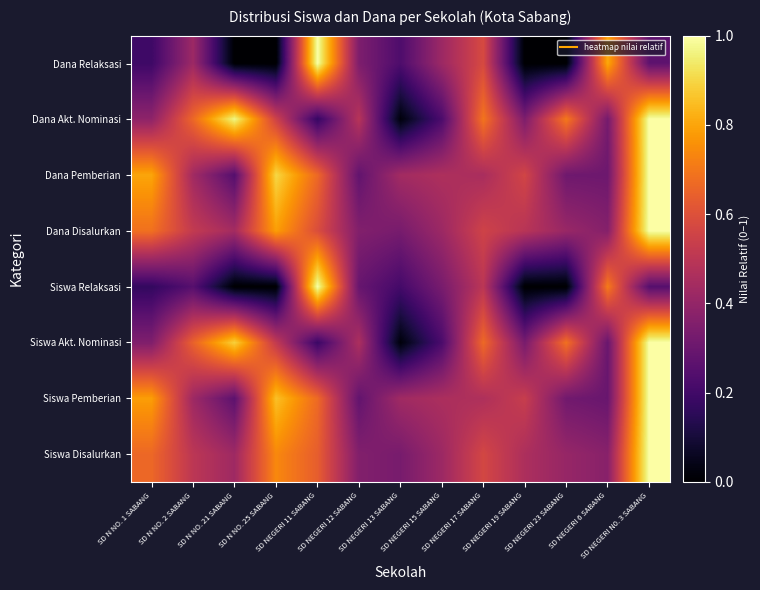

At how many categories does at least one series exceed 0?

13